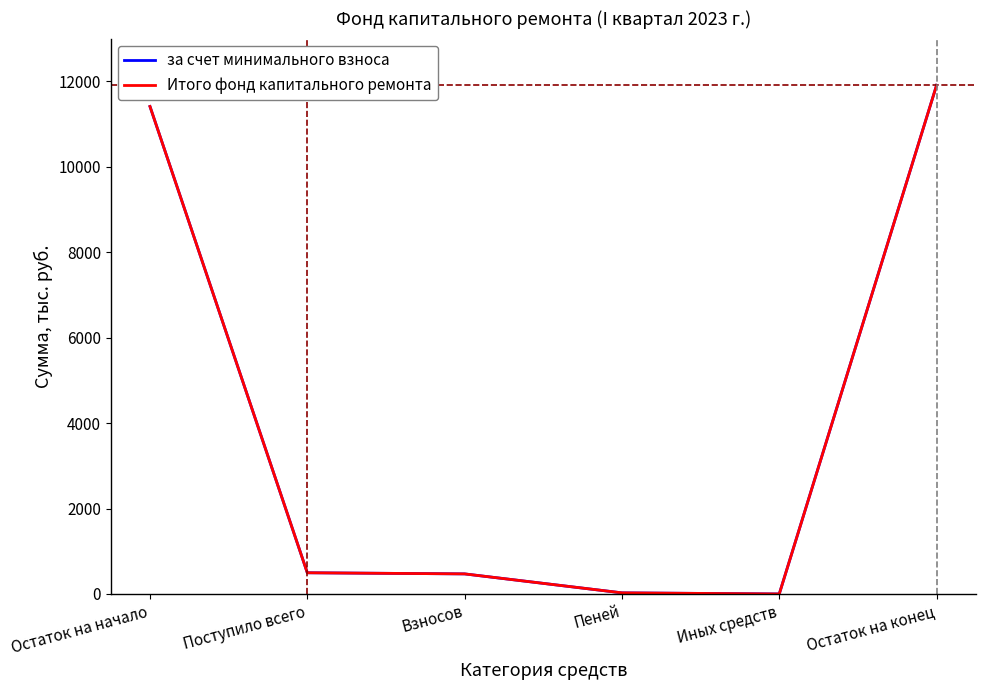

Does the chart have visible grid lines?

No